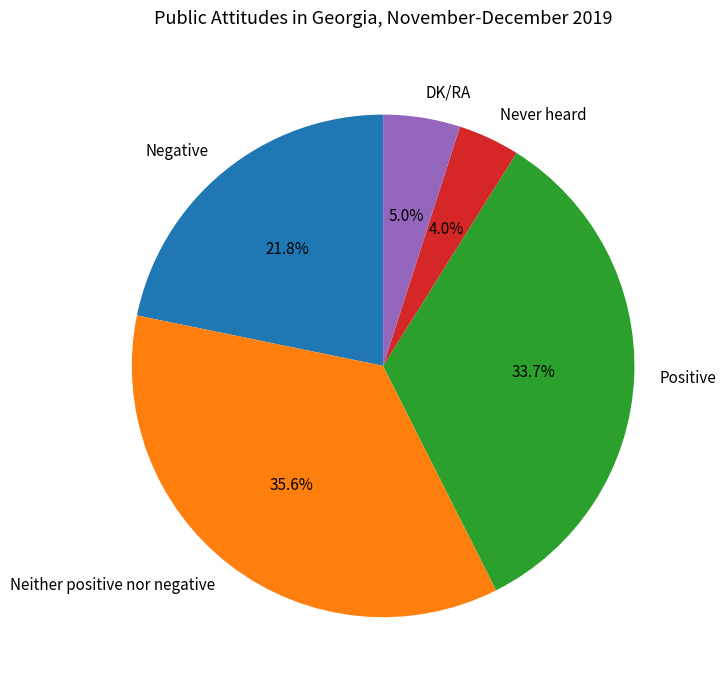

Do Negative and Neither positive nor negative together represent more than half of the pie?

Yes